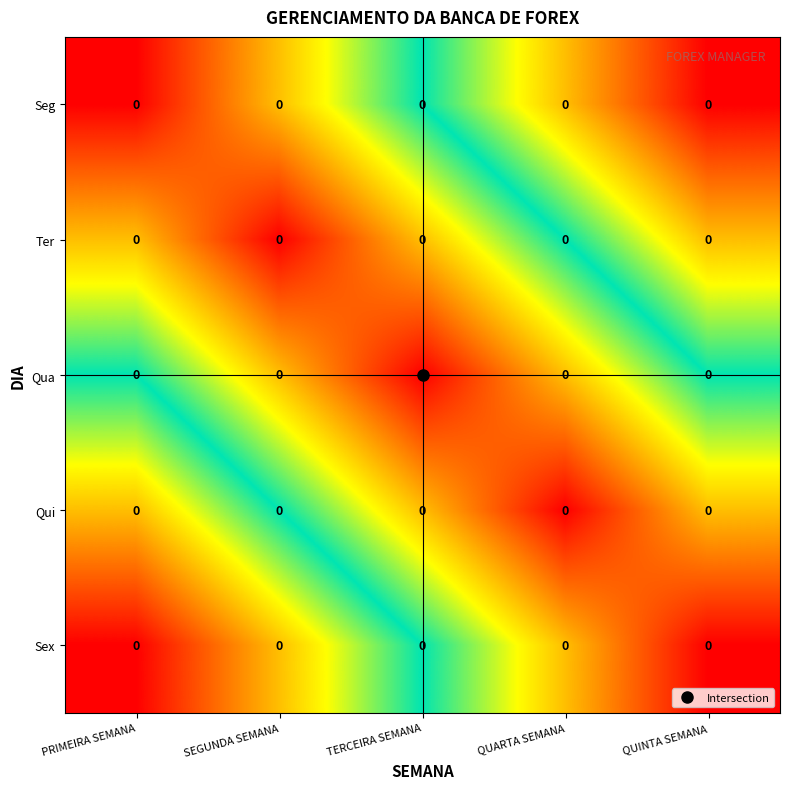

At which label is Qua closest to 0?

TERCEIRA SEMANA